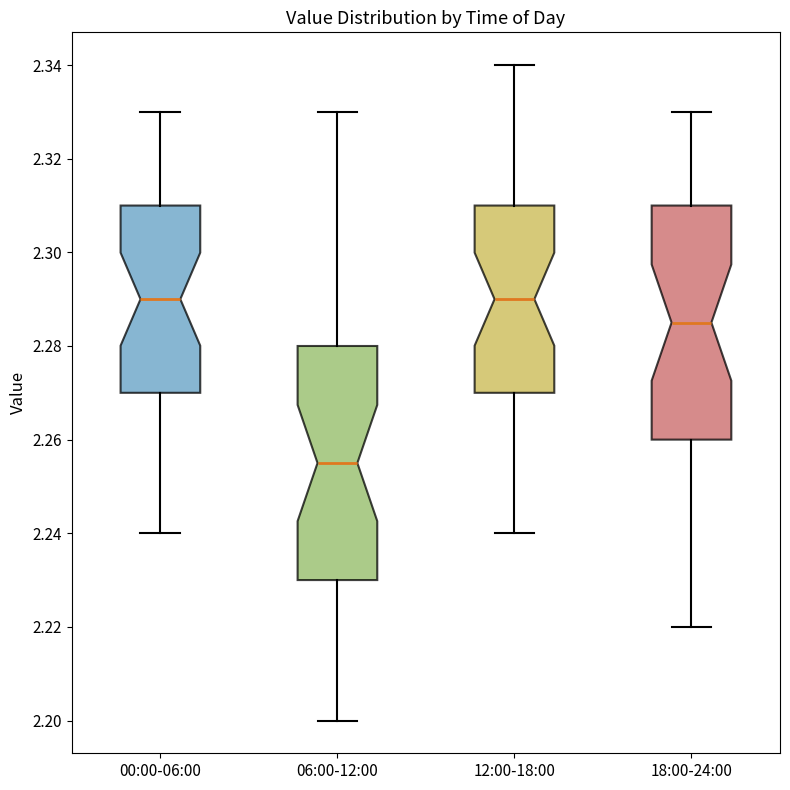

Reading left to right, transcribe this box plot: for each box, give where its median line is, the range the box spans, and where its two whiskers end, as read against the y-axis. The values are not printed on the chart, so give them approximately, as read against the axis.

00:00-06:00: median 2.290, box 2.270 to 2.310, whiskers 2.240 to 2.330
06:00-12:00: median 2.256, box 2.230 to 2.280, whiskers 2.200 to 2.330
12:00-18:00: median 2.290, box 2.270 to 2.310, whiskers 2.240 to 2.340
18:00-24:00: median 2.286, box 2.260 to 2.310, whiskers 2.220 to 2.330